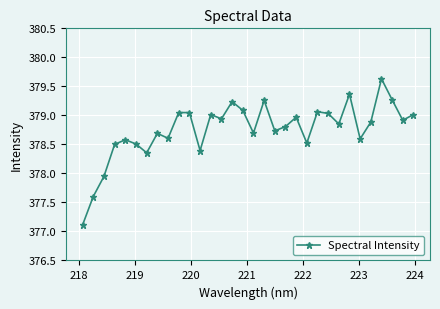

What is the value of the 19th point from the left?

378.7